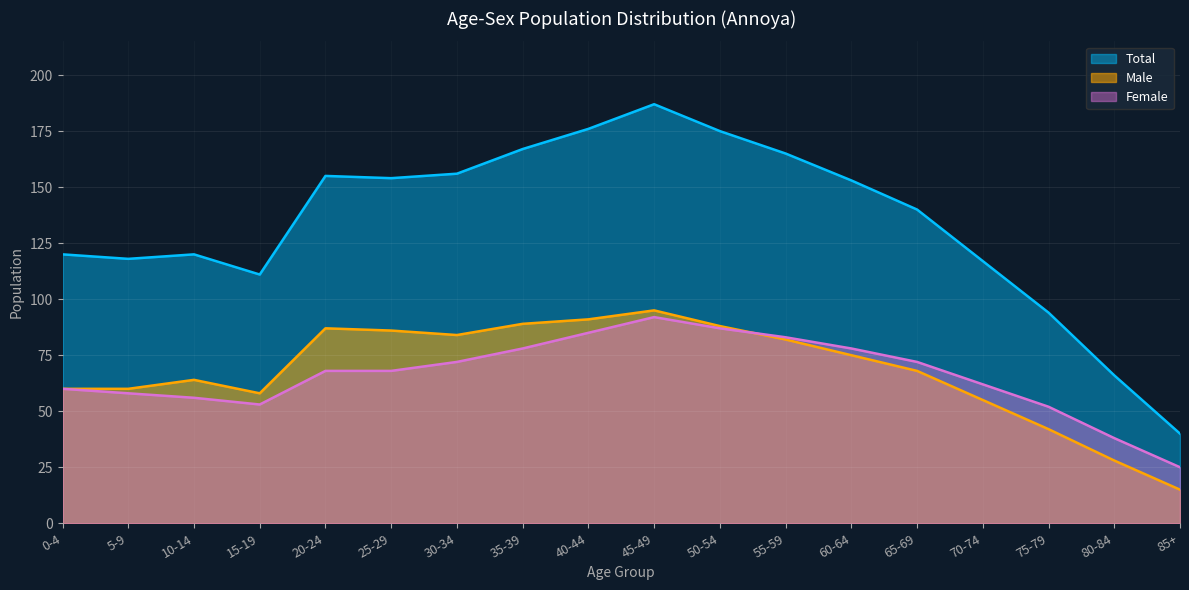

Which series has the widest spread of values?

Total